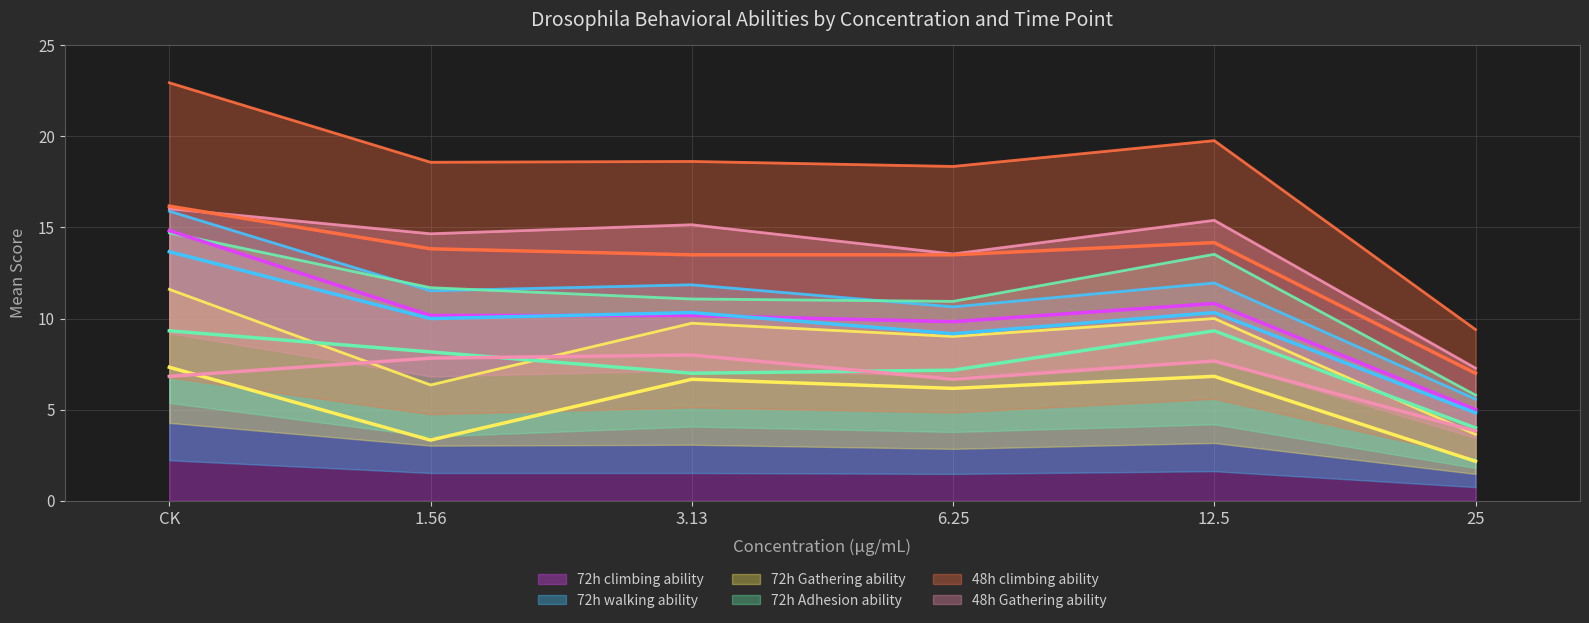

Which category has the lowest value in the 72h climbing ability series?

25